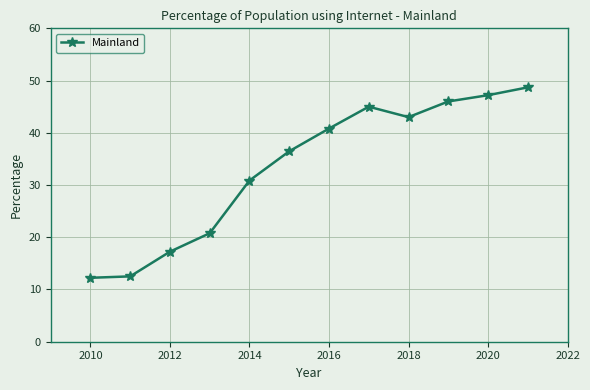

What is the greatest value displayed?

48.7